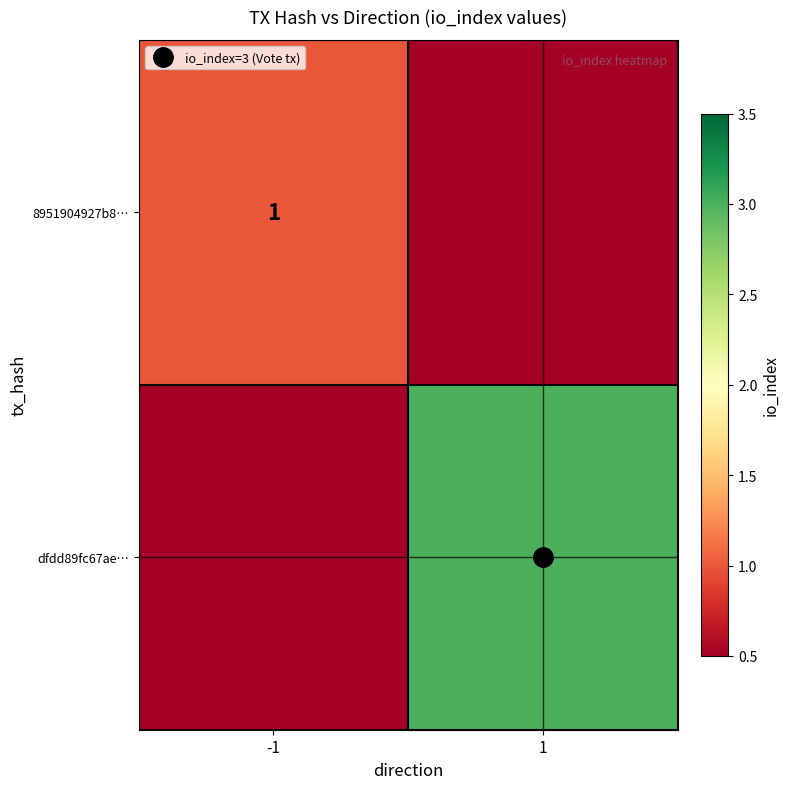

Is the value of dfdd89fc67ae… at -1 greater than the value of 8951904927b8… at -1?

No